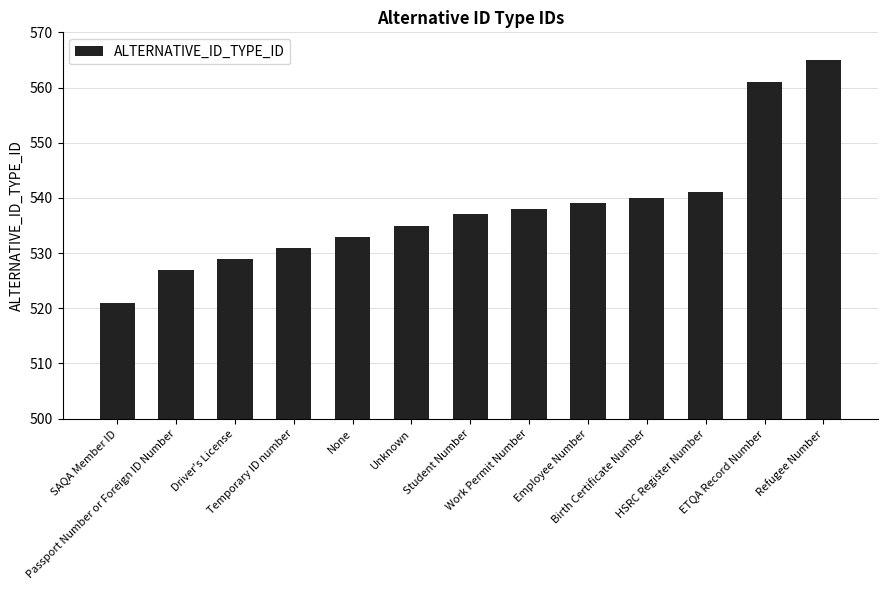

What is the value of the 12th bar from the left?

561